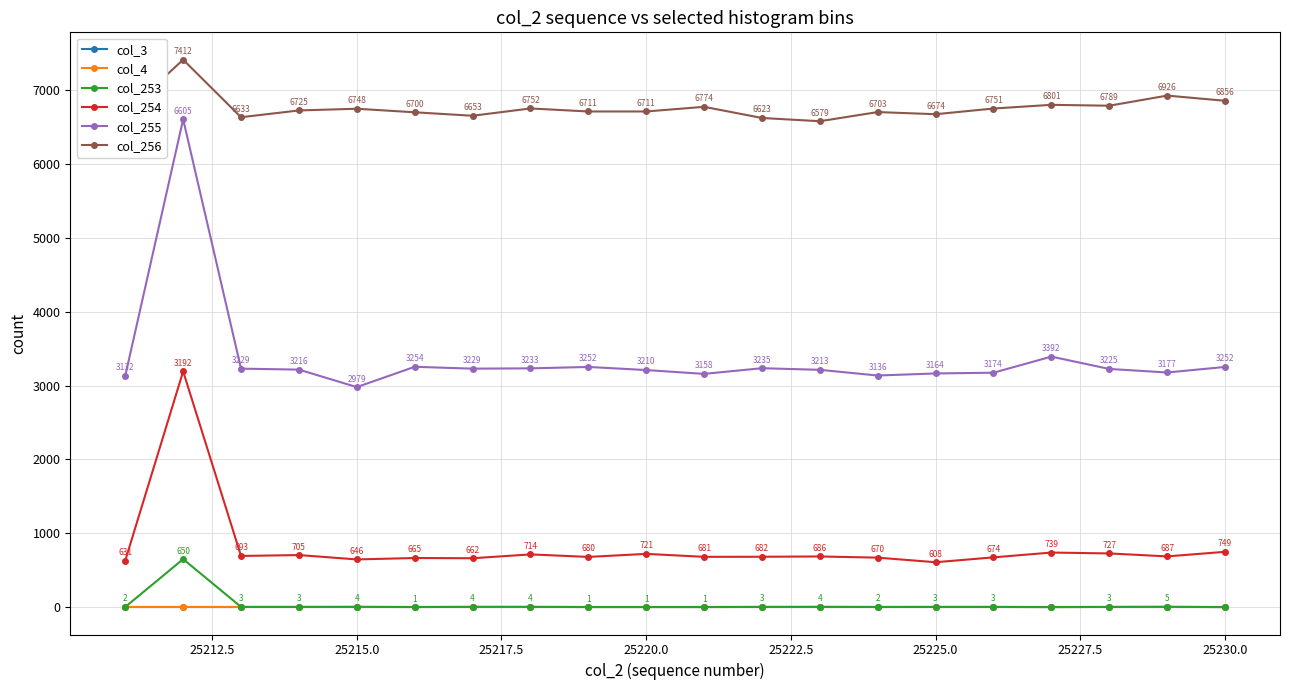

True or false: col_4 and col_253 intersect in this chart.

False